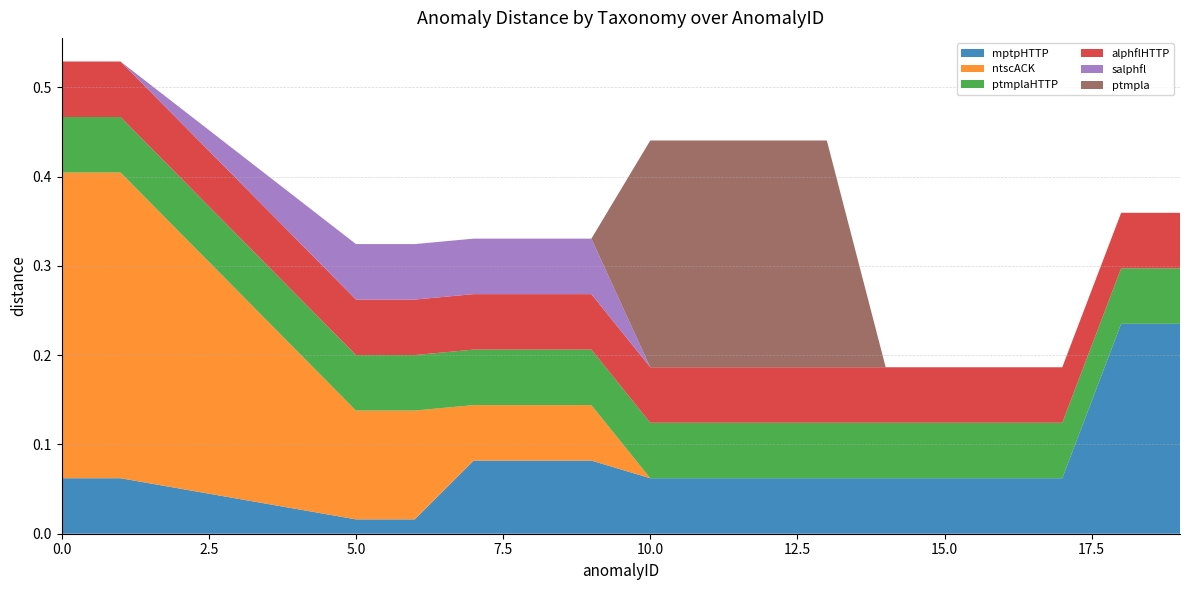

Reading left to right, what are all the values shown in this chart?

mptpHTTP: 0.1	0.1	0.0	0.0	0.1	0.1	0.1	0.1	0.1	0.1	0.1	0.1	0.1	0.1	0.2	0.2
ntscACK: 0.3	0.3	0.1	0.1	0.1	0.1	0.0	0.0	0.0	0.0	0.0	0.0	0.0	0.0	0.0	0.0
ptmplaHTTP: 0.1	0.1	0.1	0.1	0.1	0.1	0.1	0.1	0.1	0.1	0.1	0.1	0.1	0.1	0.1	0.1
alphflHTTP: 0.1	0.1	0.1	0.1	0.1	0.1	0.1	0.1	0.1	0.1	0.1	0.1	0.1	0.1	0.1	0.1
salphfl: 0.0	0.0	0.1	0.1	0.1	0.1	0.0	0.0	0.0	0.0	0.0	0.0	0.0	0.0	0.0	0.0
ptmpla: 0.0	0.0	0.0	0.0	0.0	0.0	0.3	0.3	0.3	0.3	0.0	0.0	0.0	0.0	0.0	0.0